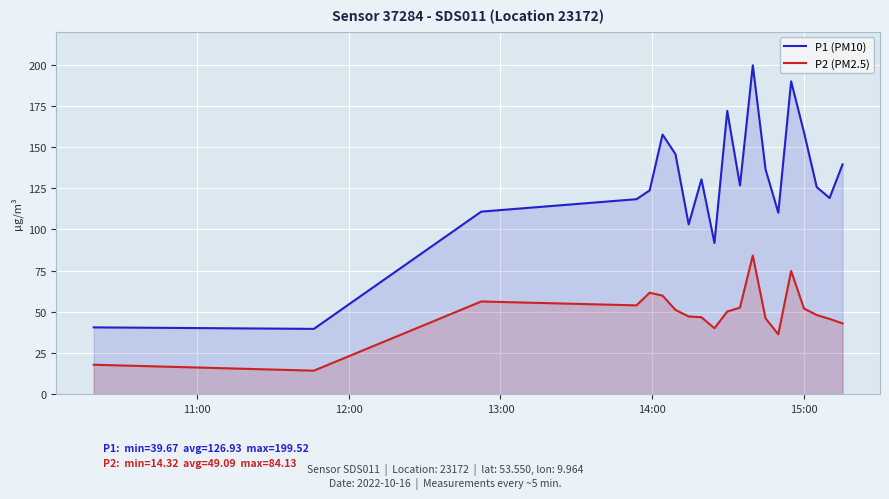

Which series has the widest spread of values?

P1 (PM10)